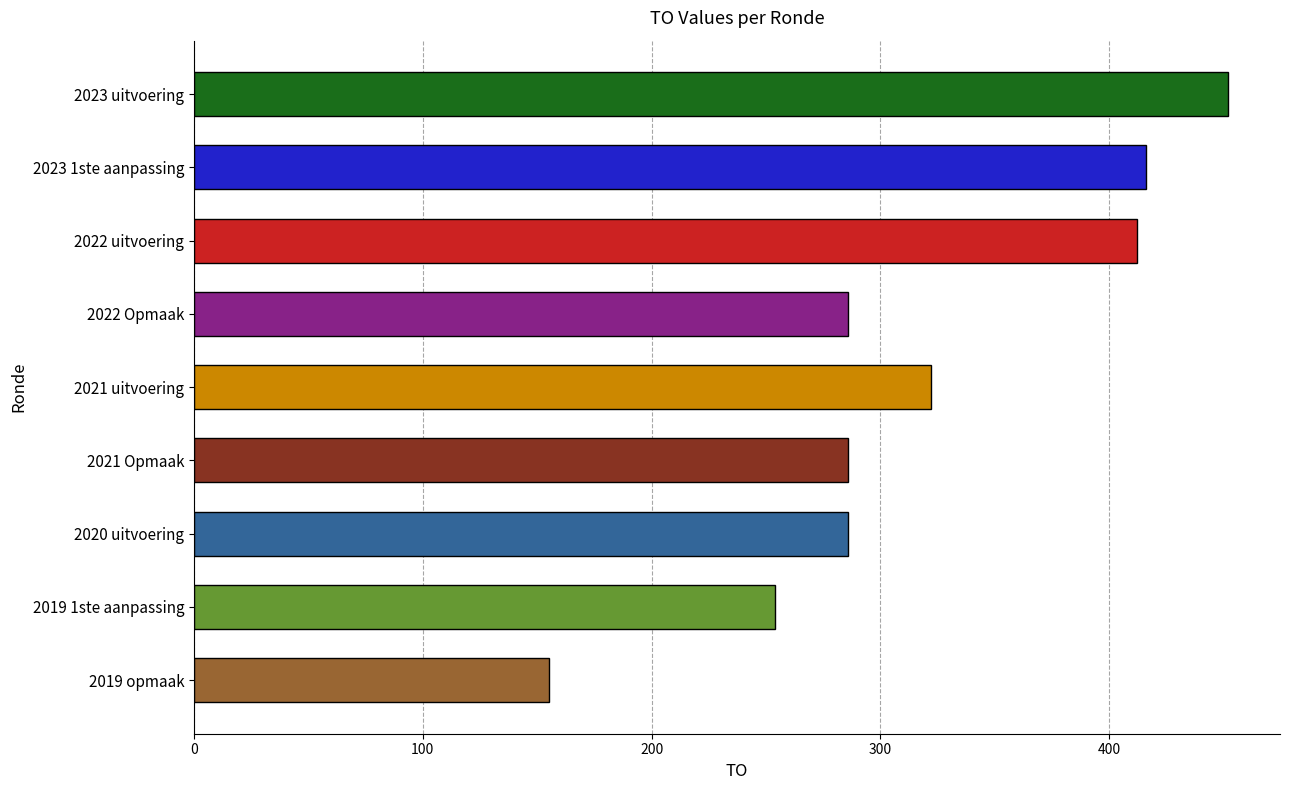

Is it true that the value at 2021 uitvoering is 95?

False